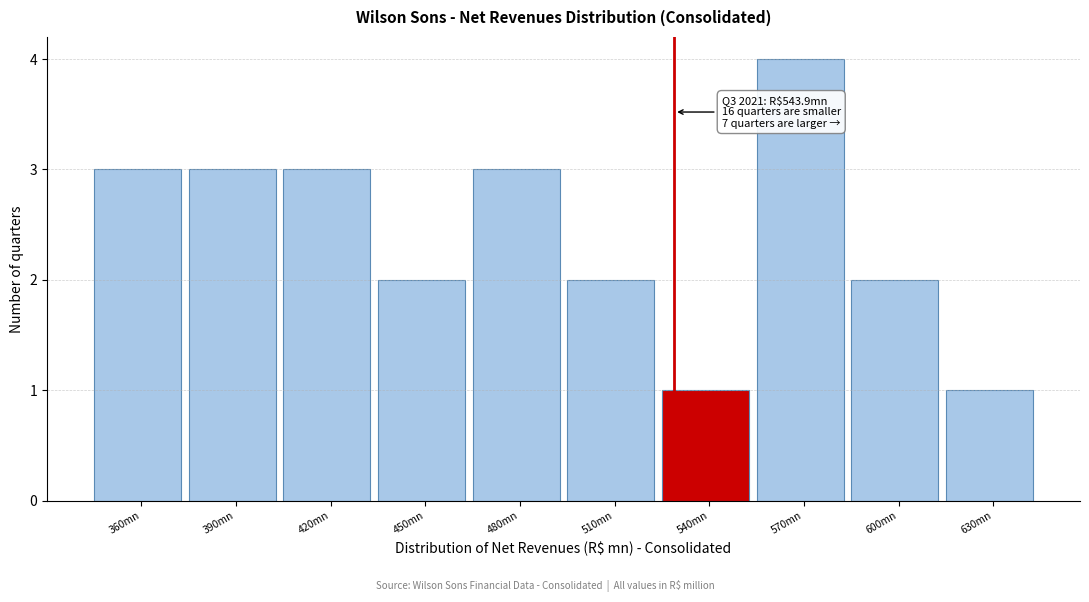

Reading left to right, transcribe all the data shown in this chart.

360mn=3	390mn=3	420mn=3	450mn=2	480mn=3	510mn=2	540mn=1	570mn=4	600mn=2	630mn=1